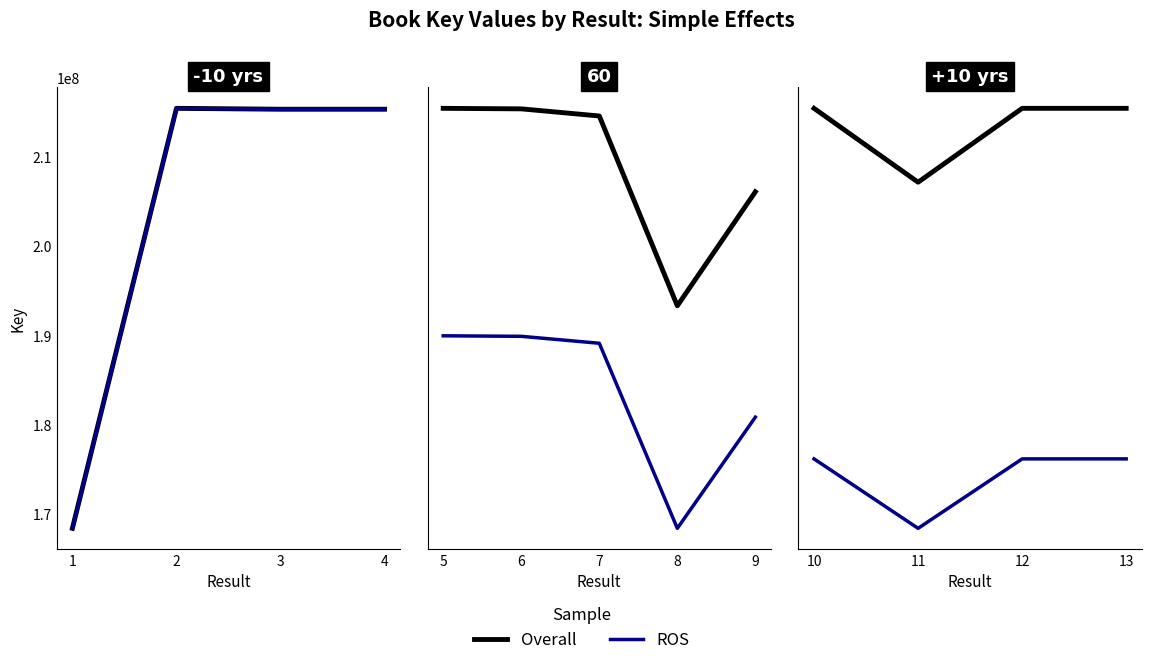

Which series has the largest range (max minus min)?

Overall